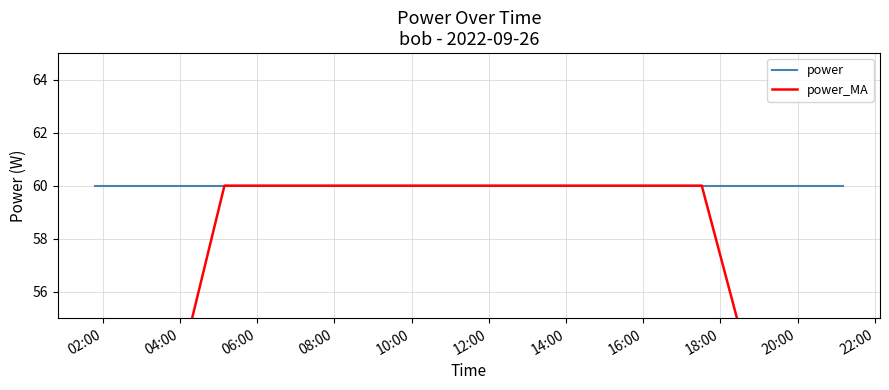

Between 04:00 and 08:00, which is larger?

04:00